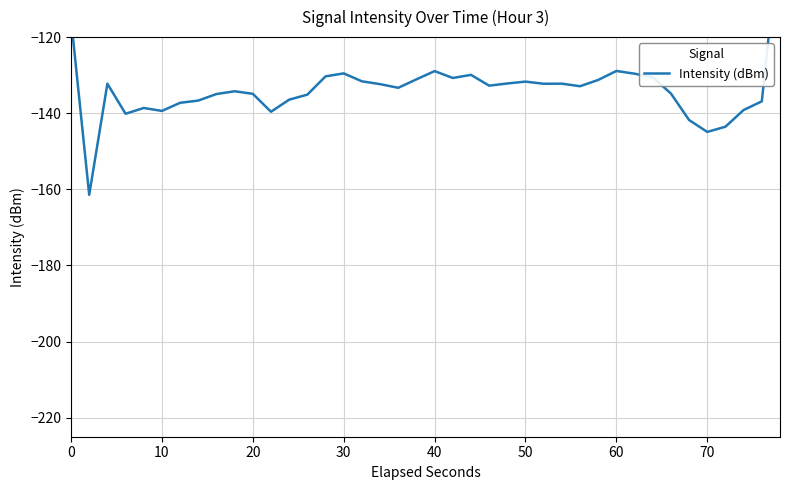

How many lines are shown in the chart?

1